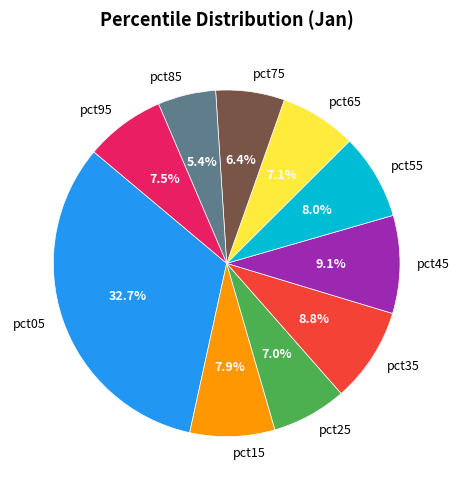

Between pct65 and pct35, which is larger?

pct35